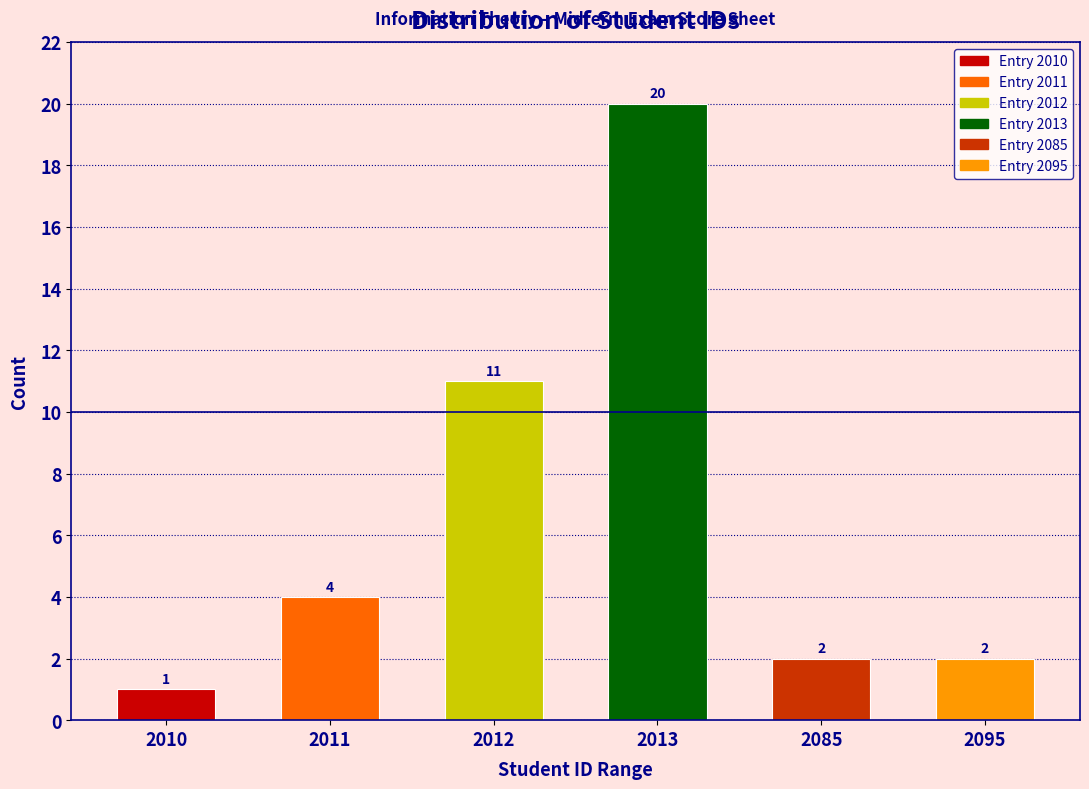

Reading right to left, extract all data points from this chart.

2095=2	2085=2	2013=20	2012=11	2011=4	2010=1